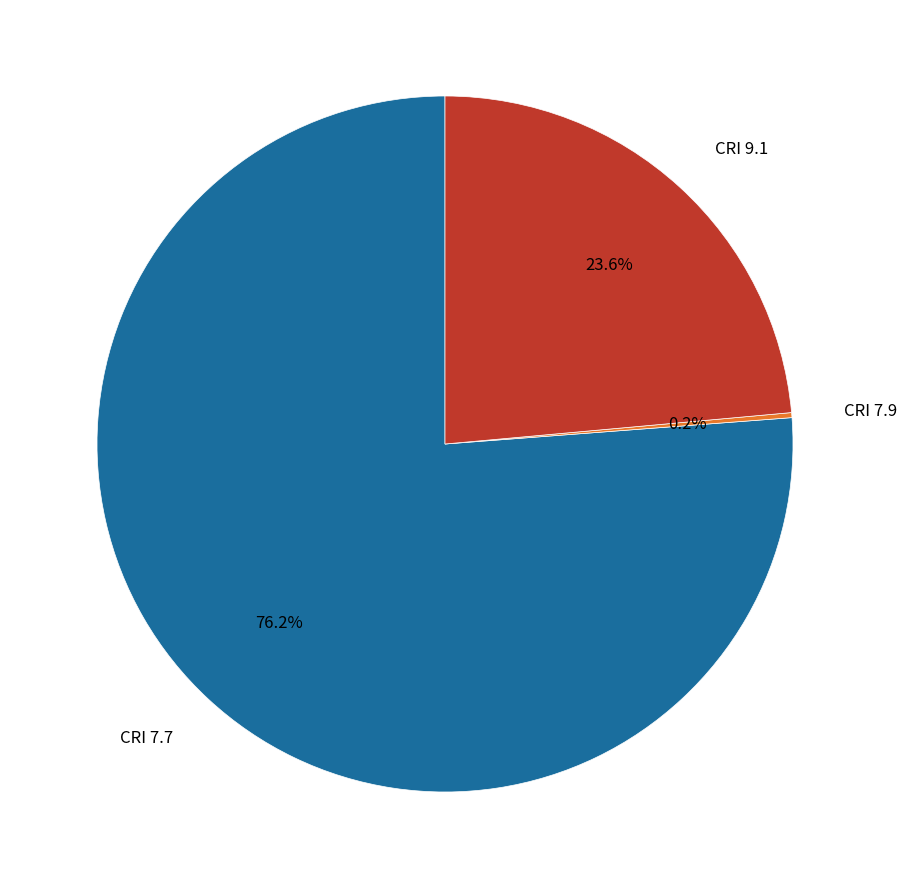

Which category has the biggest portion of the pie?

CRI 7.7